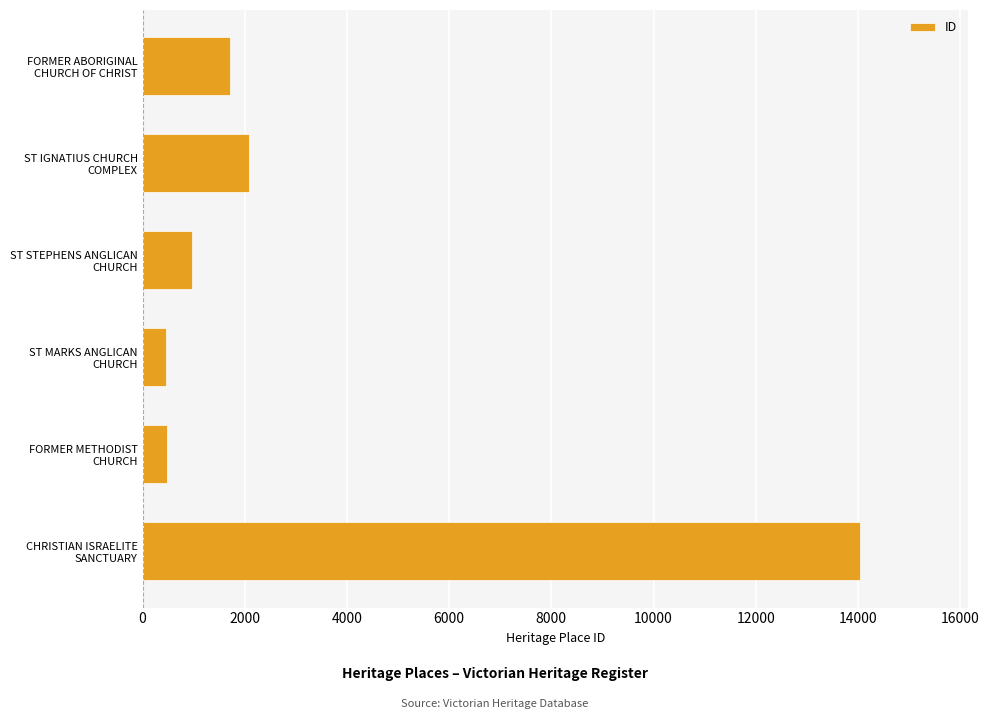

What is the minimum value shown in the chart?

455